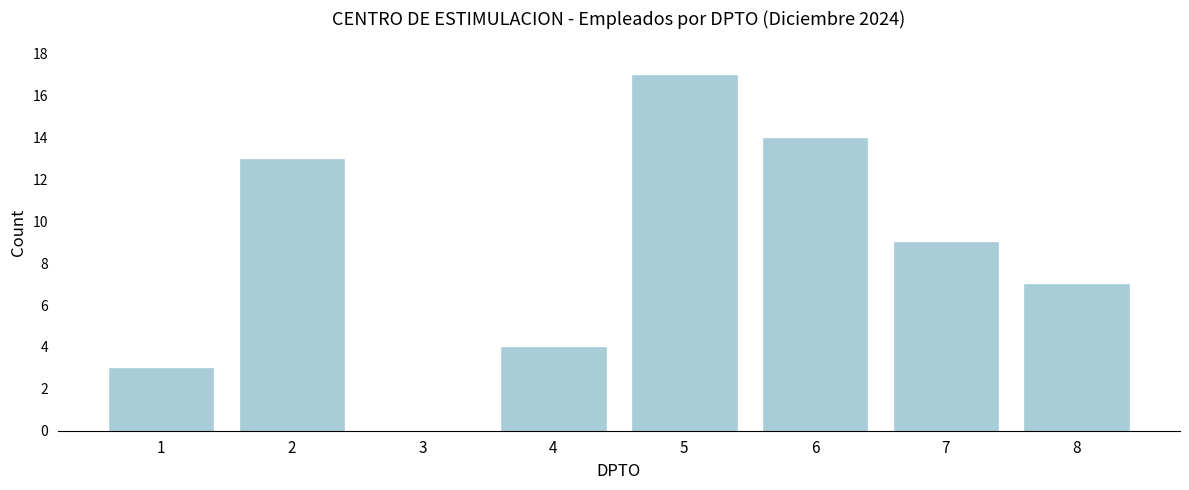

Reading left to right, transcribe all the data shown in this chart.

1=3	2=13	3=0	4=4	5=17	6=14	7=9	8=7